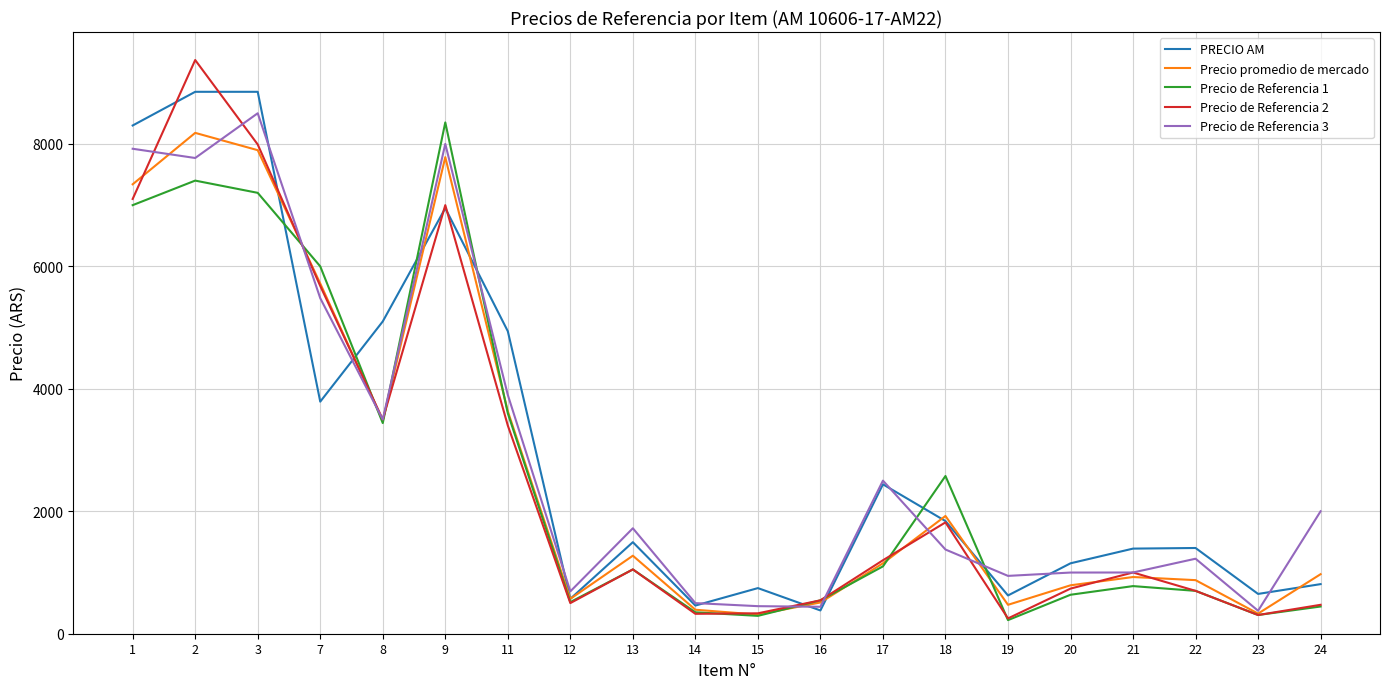

Where is the first local minimum for Precio de Referencia 1?

8